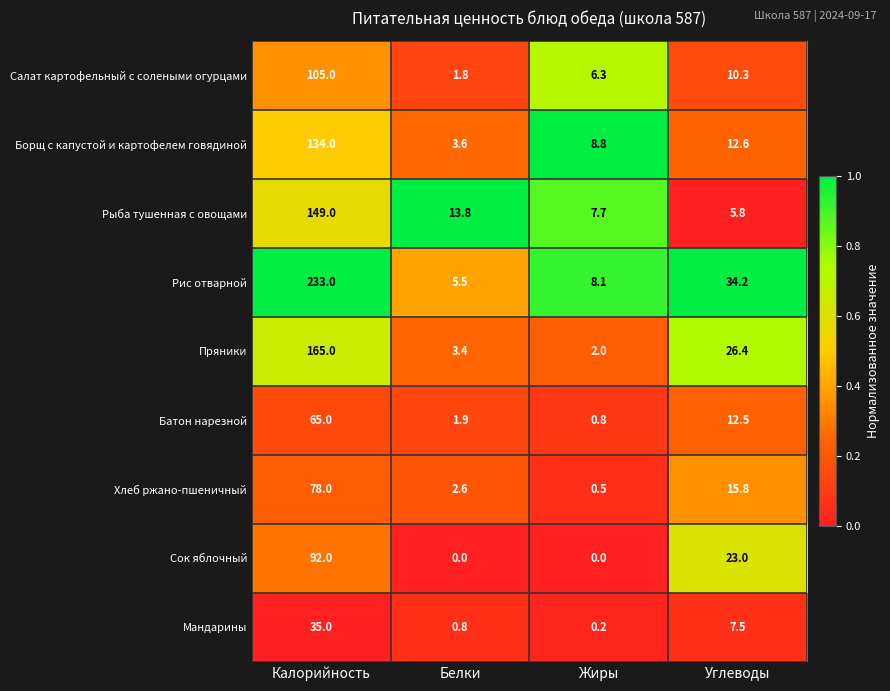

Between Белки and Жиры, which series saw the biggest shift?

Рыба тушенная с овощами